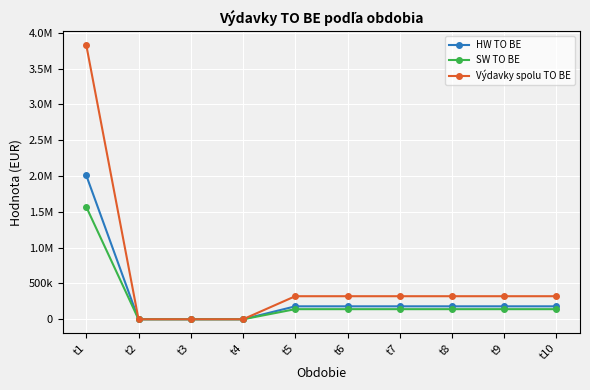

Rank the series at t7 from highest to lowest value.

Výdavky spolu TO BE, HW TO BE, SW TO BE